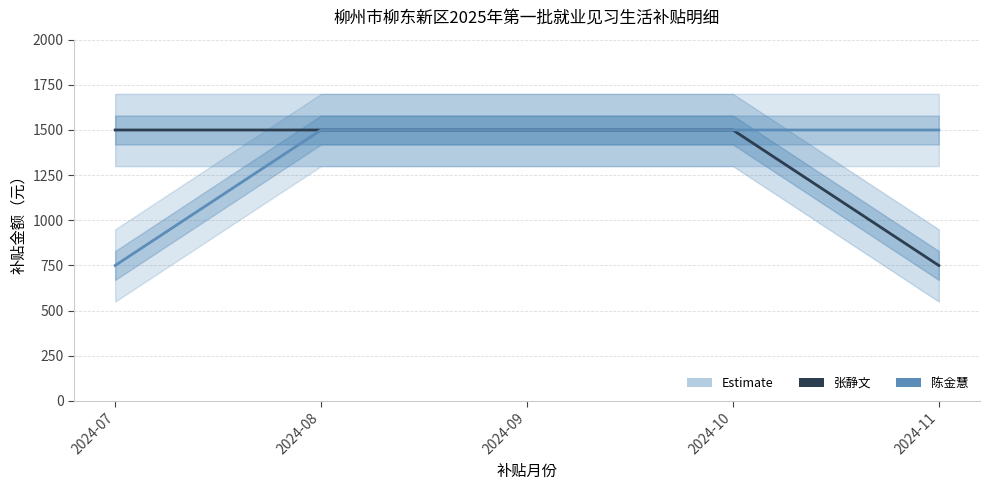

The 张静文 (广西志光家具) series shows 750 at 2024-11. True or false?

True